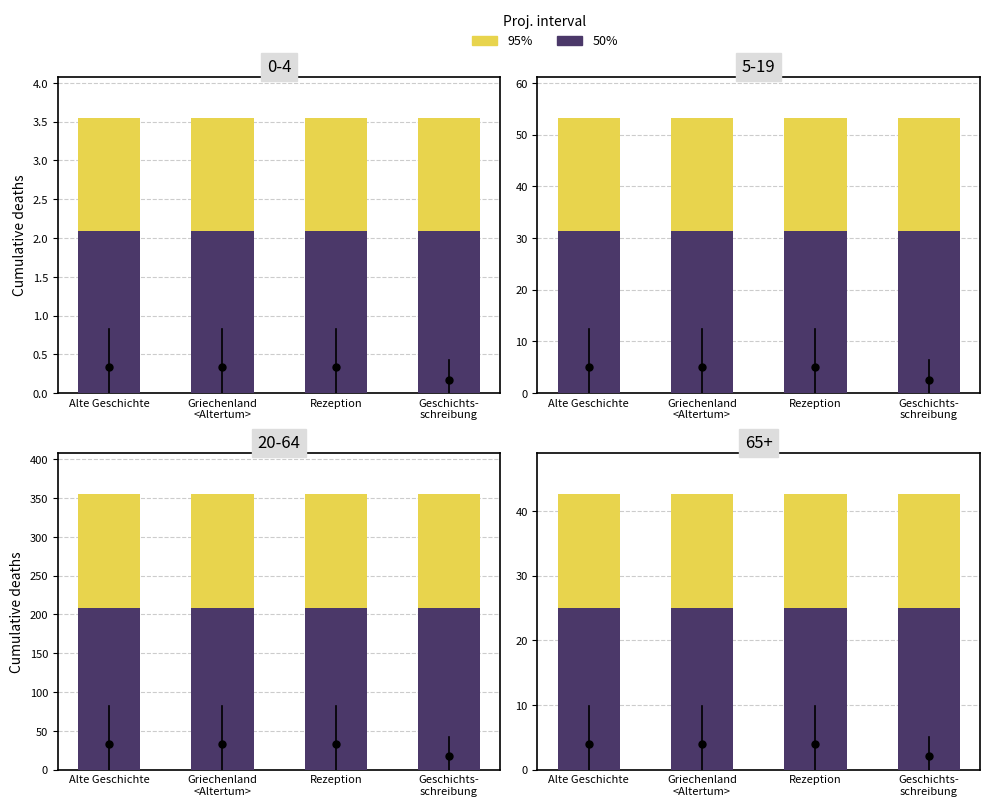

What are all the series names shown in the legend?

95%, 50%